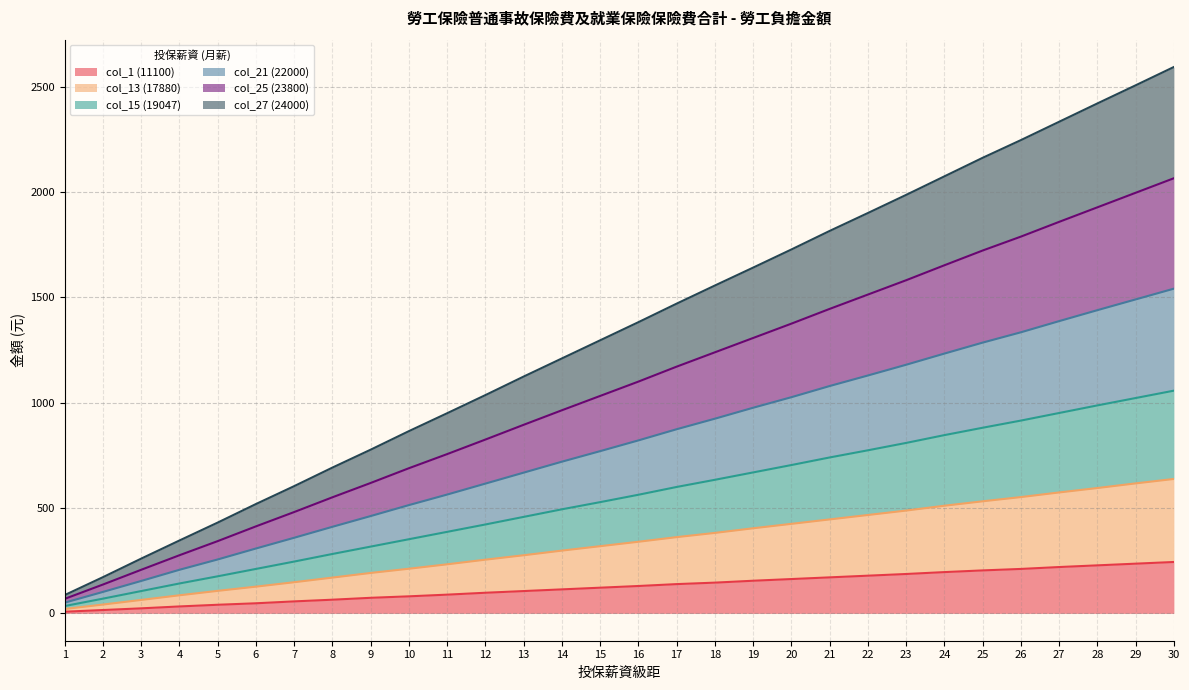

What are all the series names shown in the legend?

col_1 (11100), col_13 (17880), col_15 (19047), col_21 (22000), col_25 (23800), col_27 (24000)